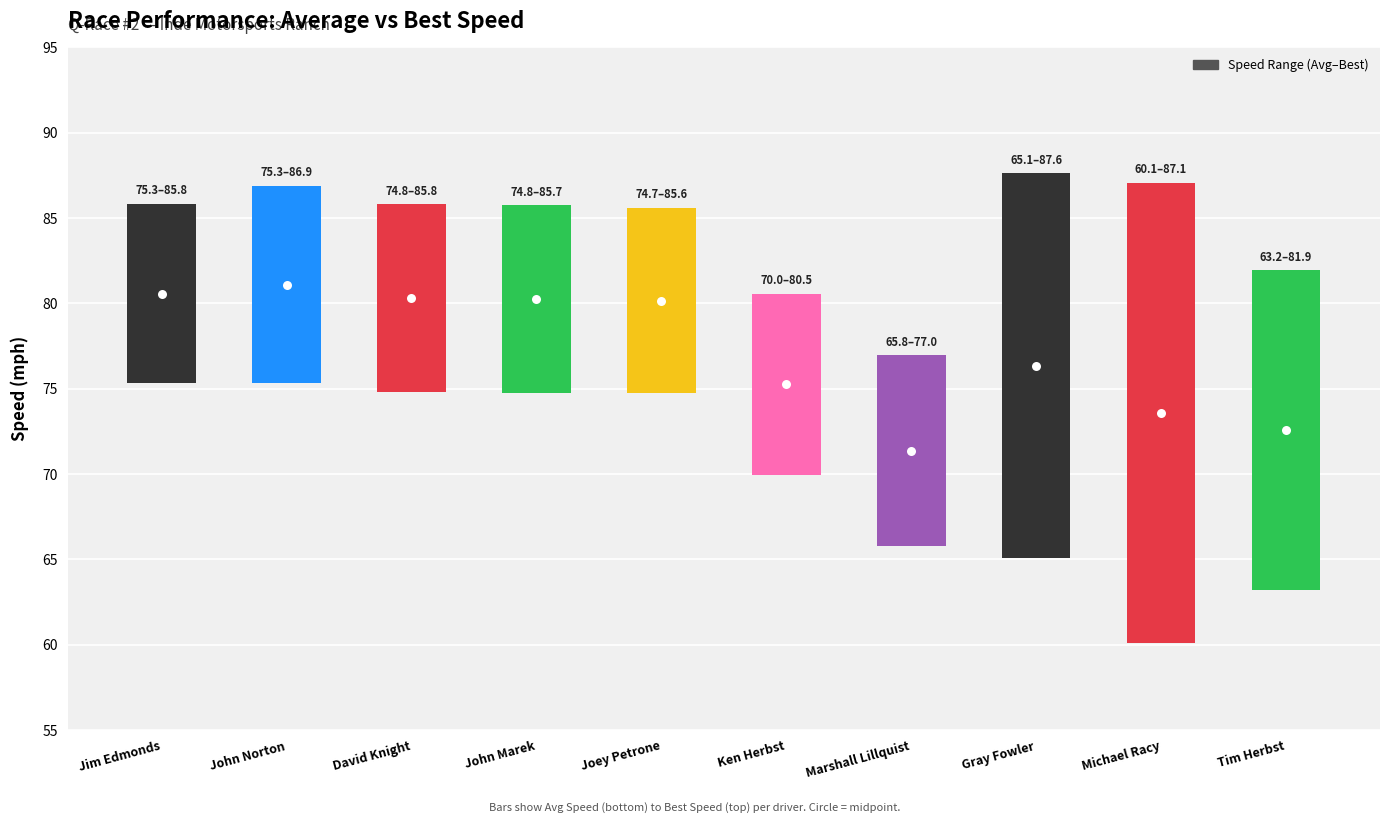

Reading left to right, list all the values displayed in this chart.

10.5	11.6	11.0	11.0	10.8	10.6	11.2	22.6	27.0	18.8